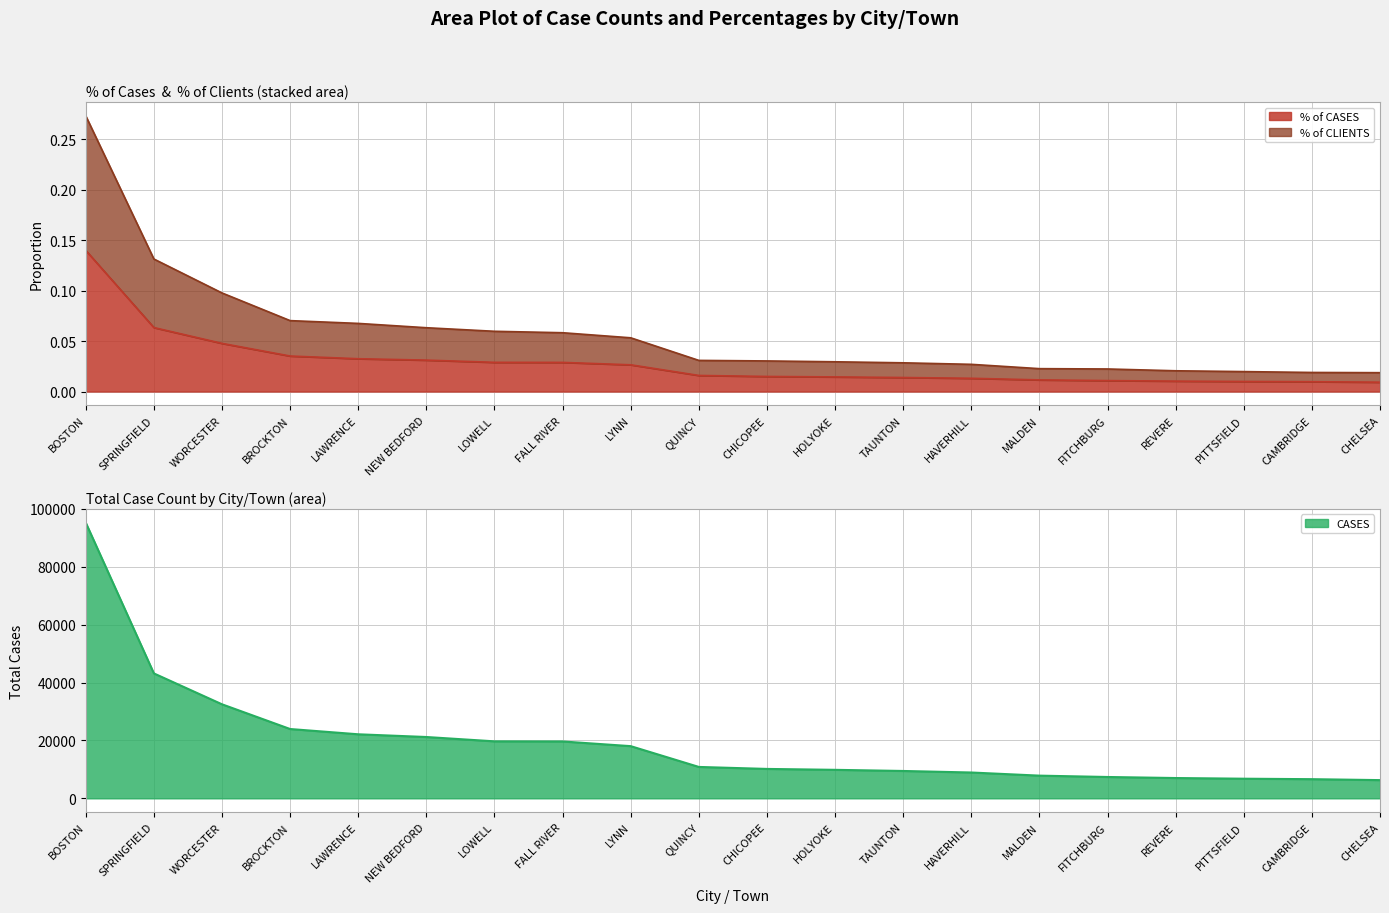

What is the highest value of the CASES series?

95249